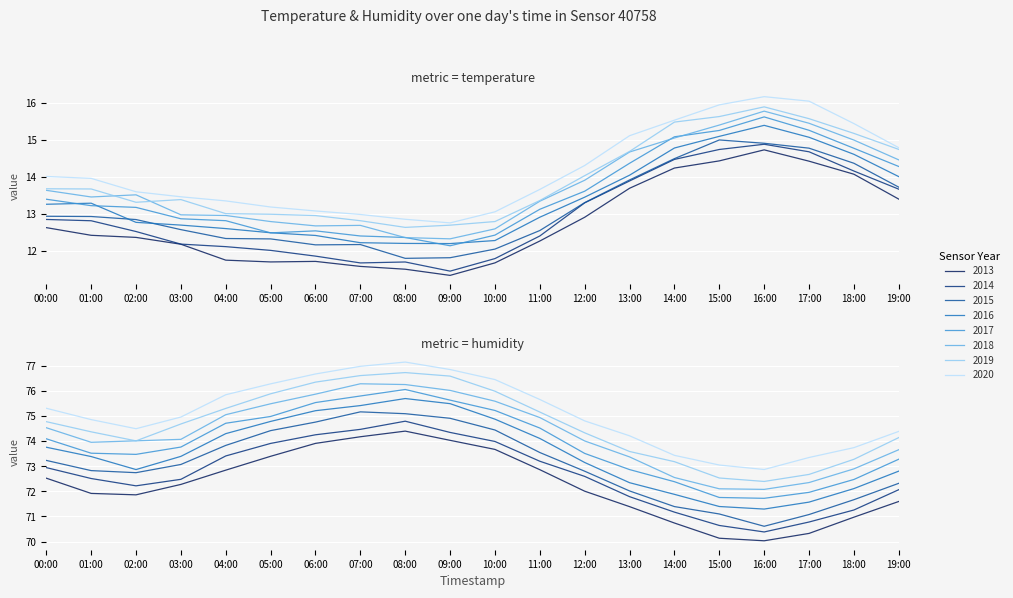

At 07:00, list the series in order from largest to smallest.

humidity, temperature